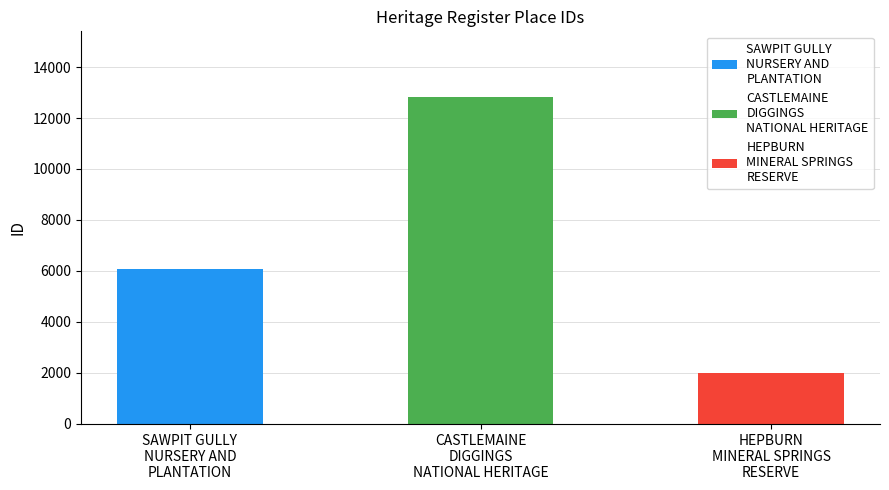

What is the value of the 3rd bar from the left?

1993